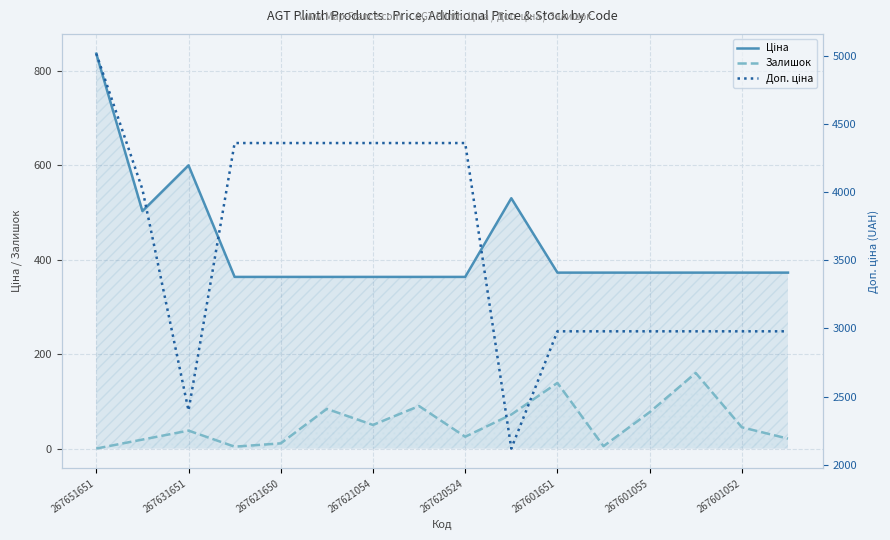

What is the sum of all Ціна values?

6882.3